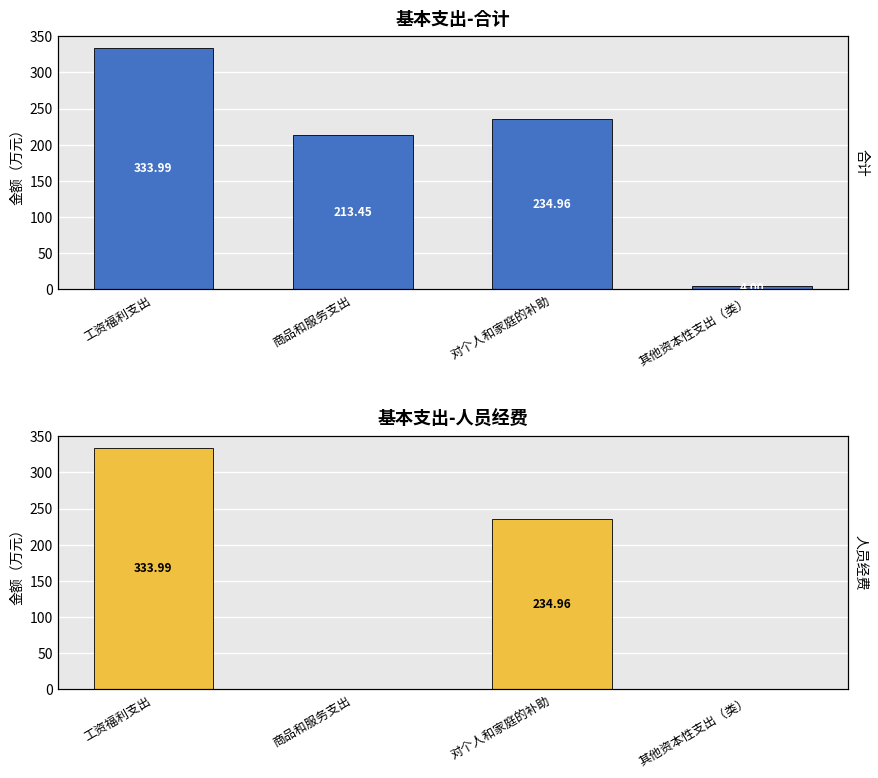

Is the value of 人员经费 at 其他资本性支出（类） greater than the value of 合计 at 其他资本性支出（类）?

No